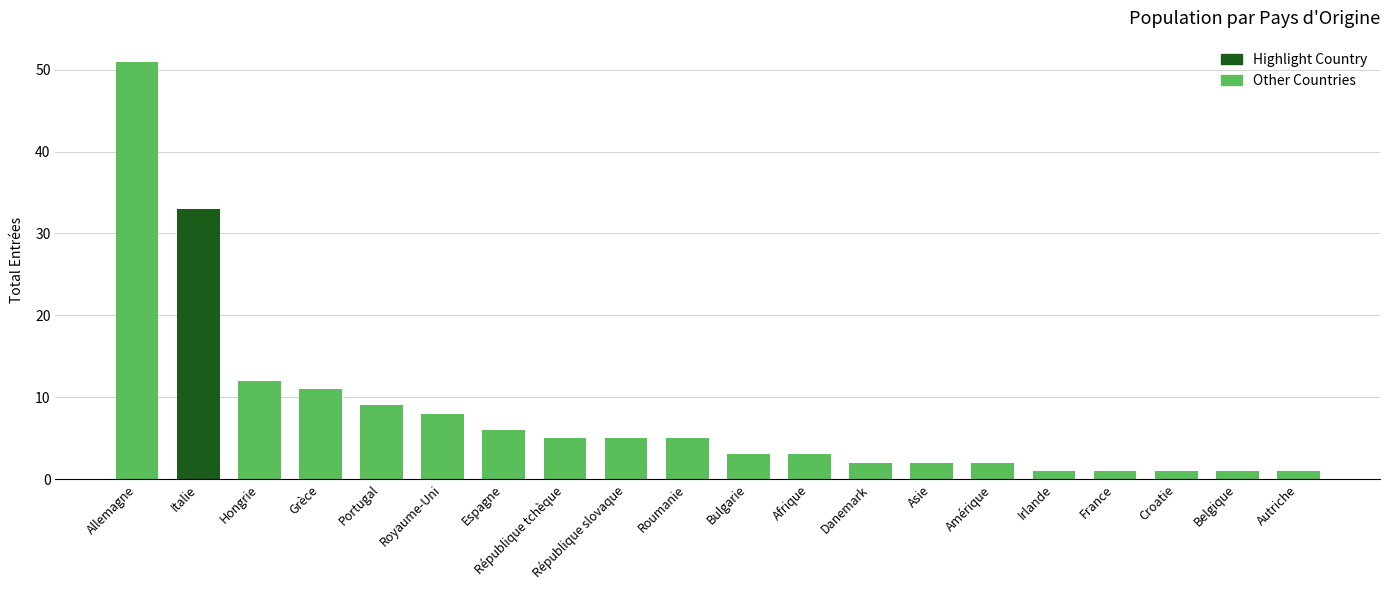

What is the change in value from Bulgarie to Irlande?

-2